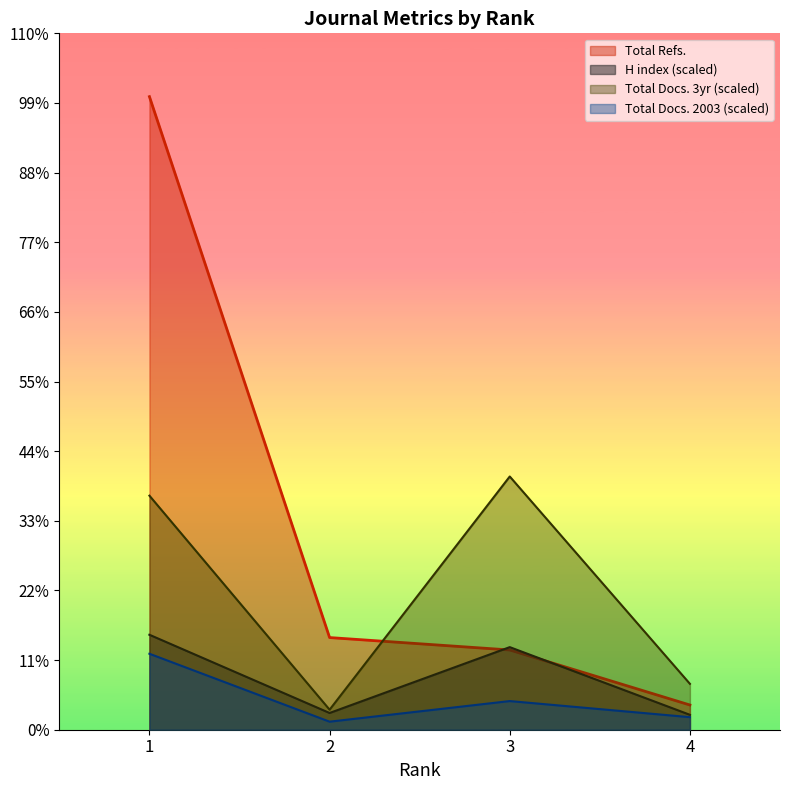

At which category does H index reach its first local valley?

2